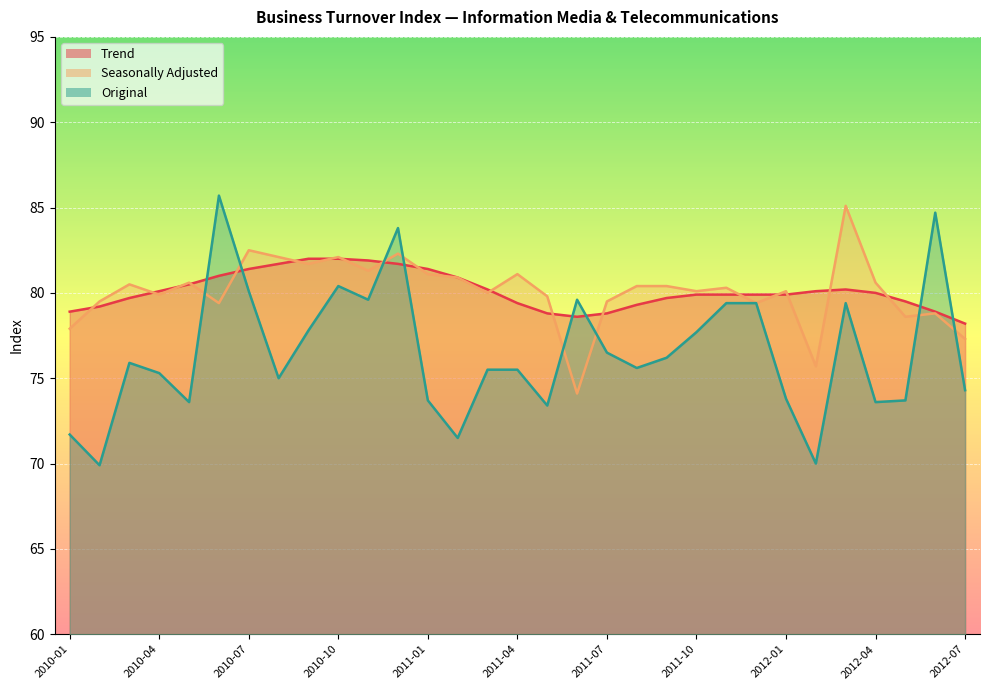

Which series has the largest total across all categories?

Trend